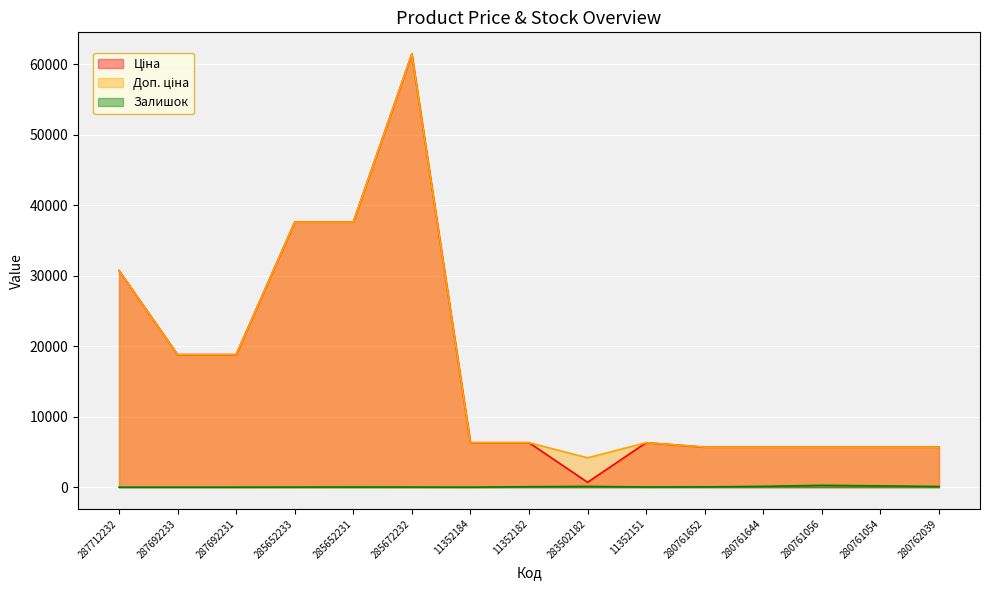

Between 280762039 and 287692231, which is larger?

287692231